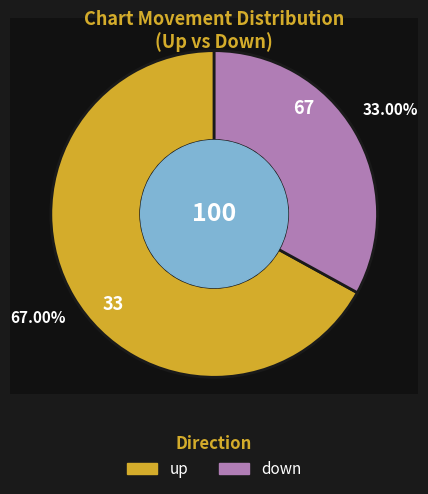

Count the number of slices in the pie.

2